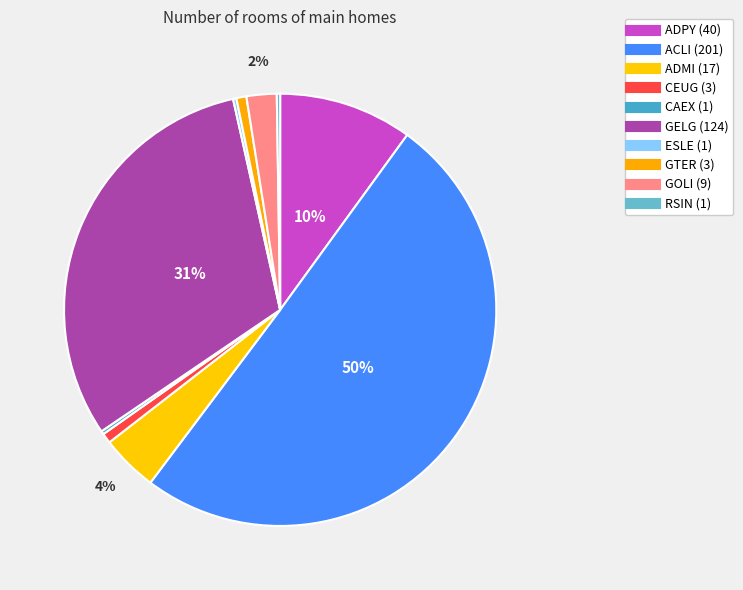

To the nearest percent, what is the average slice percentage?

10%